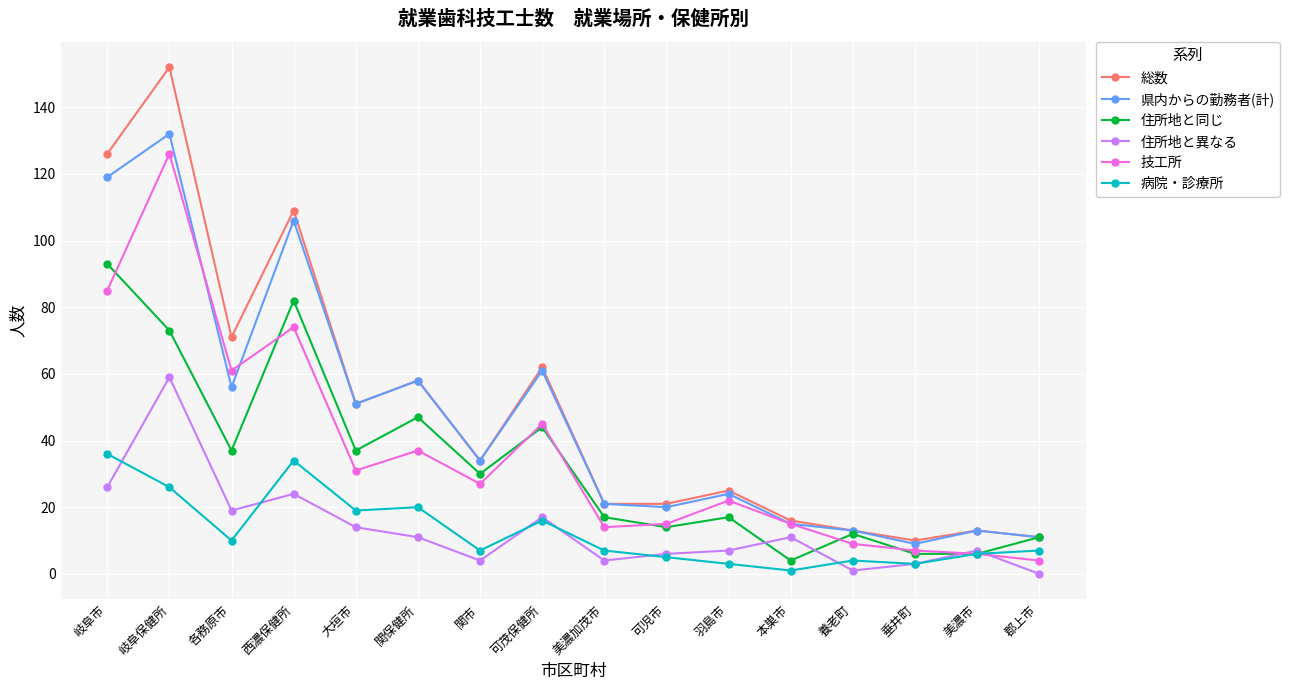

Where is the first local maximum for 総数?

岐阜保健所